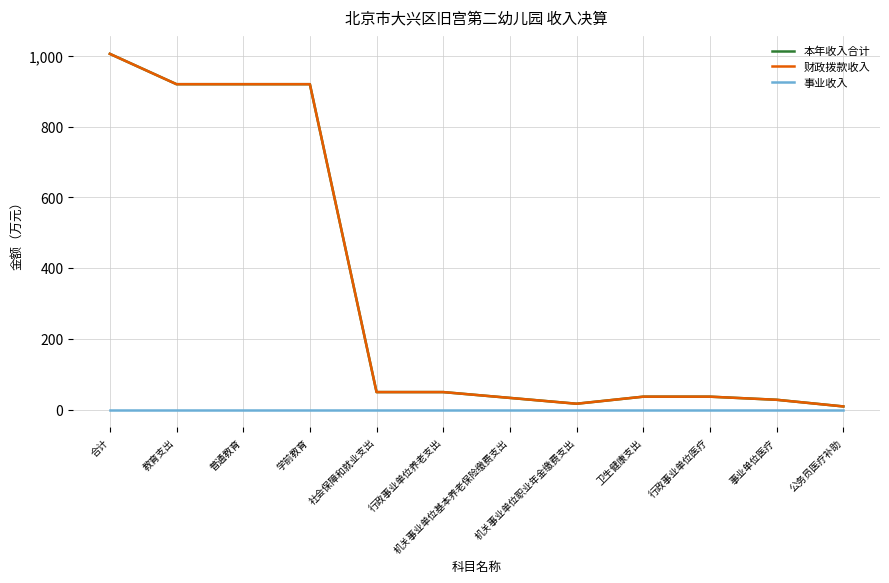

Is this an area chart (filled region under the line)?

No